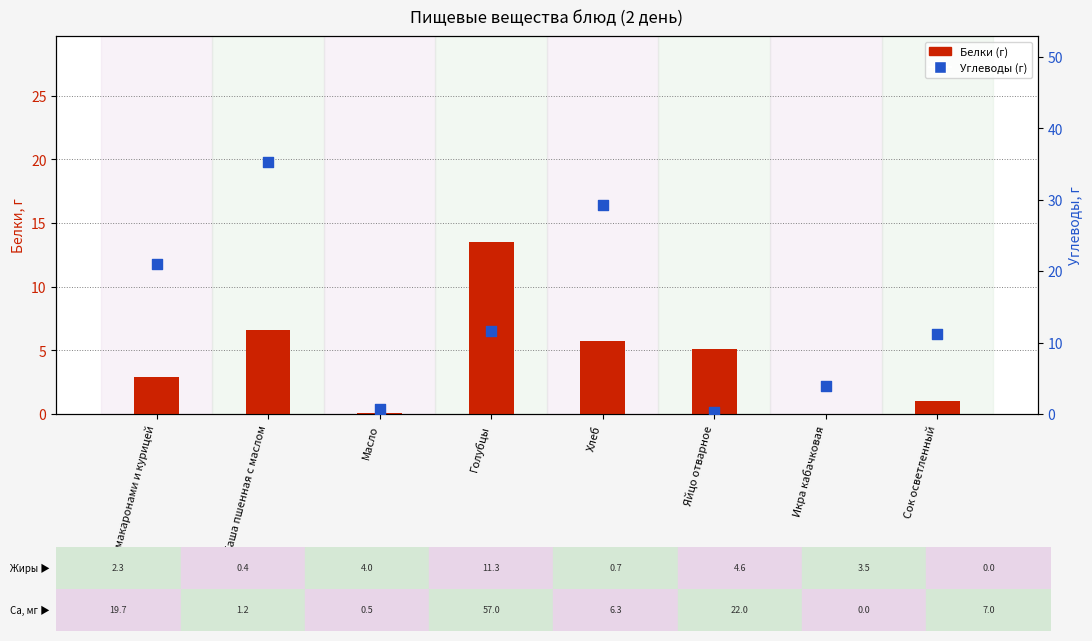

Which series has the widest spread of Y values?

Углеводы (г)